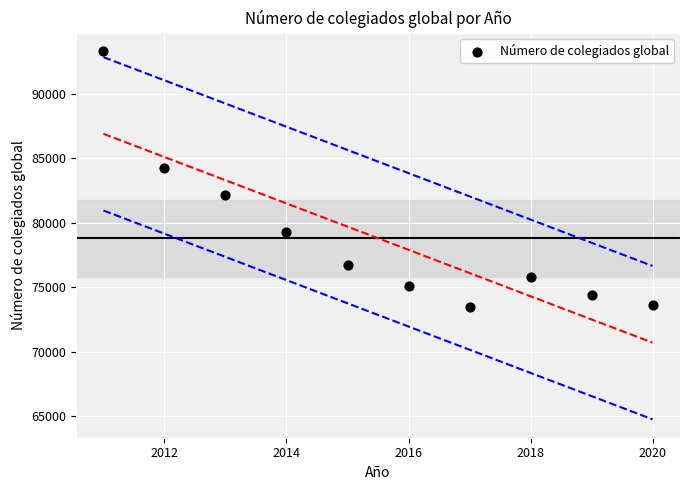

What is the average X value?

2016